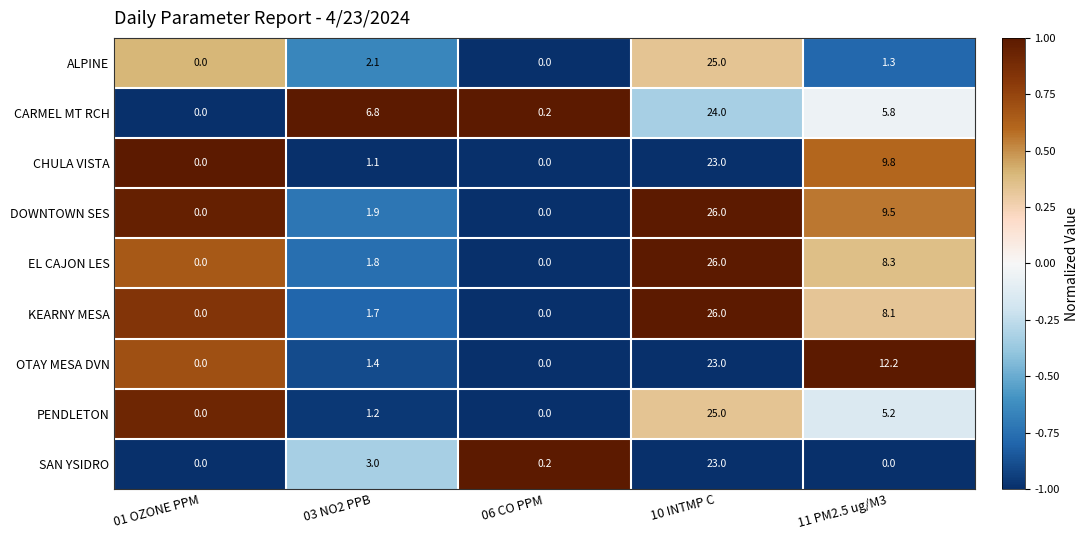

Where does the CHULA VISTA series first go above 1?

03 NO2 PPB